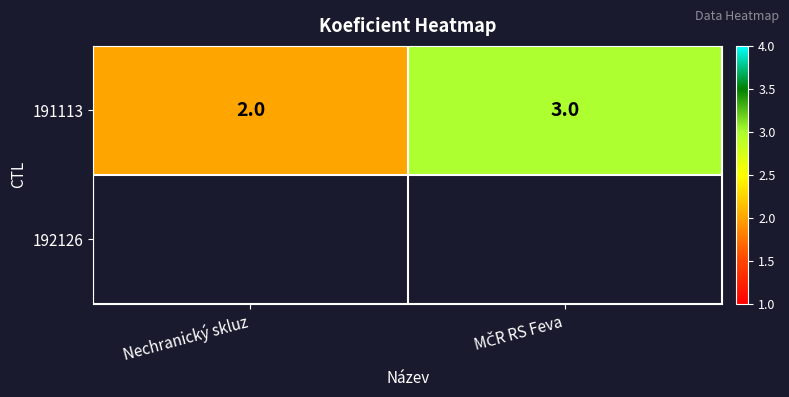

Reading left to right, what are all the values shown in this chart?

2	3